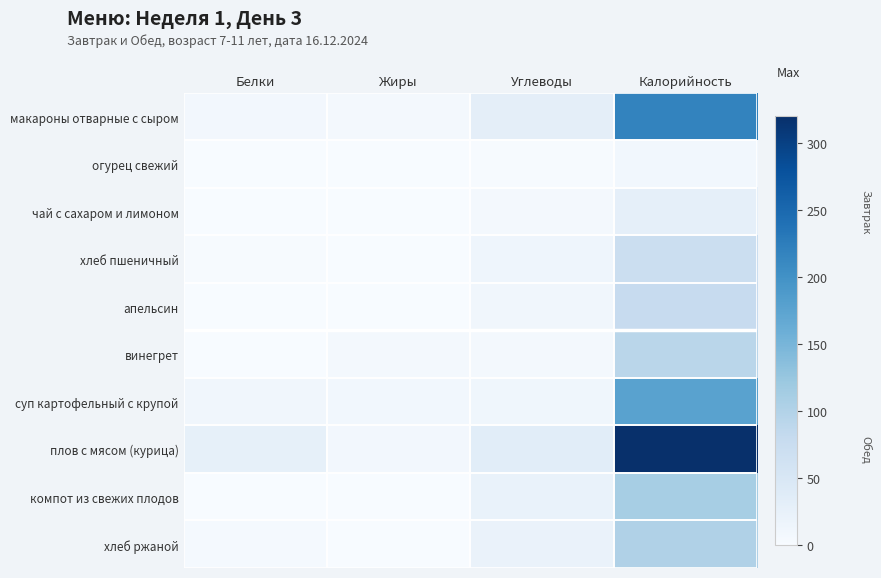

How many distinct data groups are displayed?

10